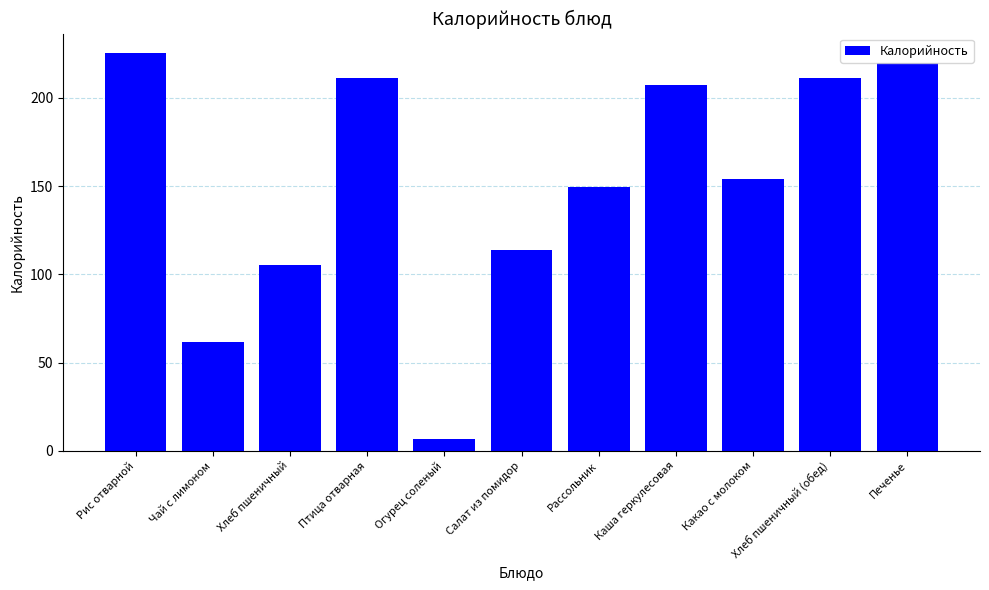

What is the approximate value at Салат из помидор?

113.9